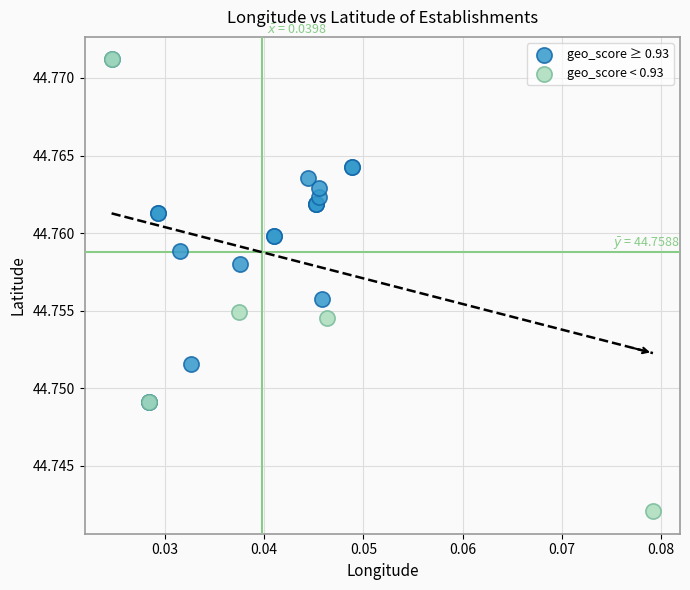

Which series has the largest Y range (max minus min)?

geo_score < 0.93